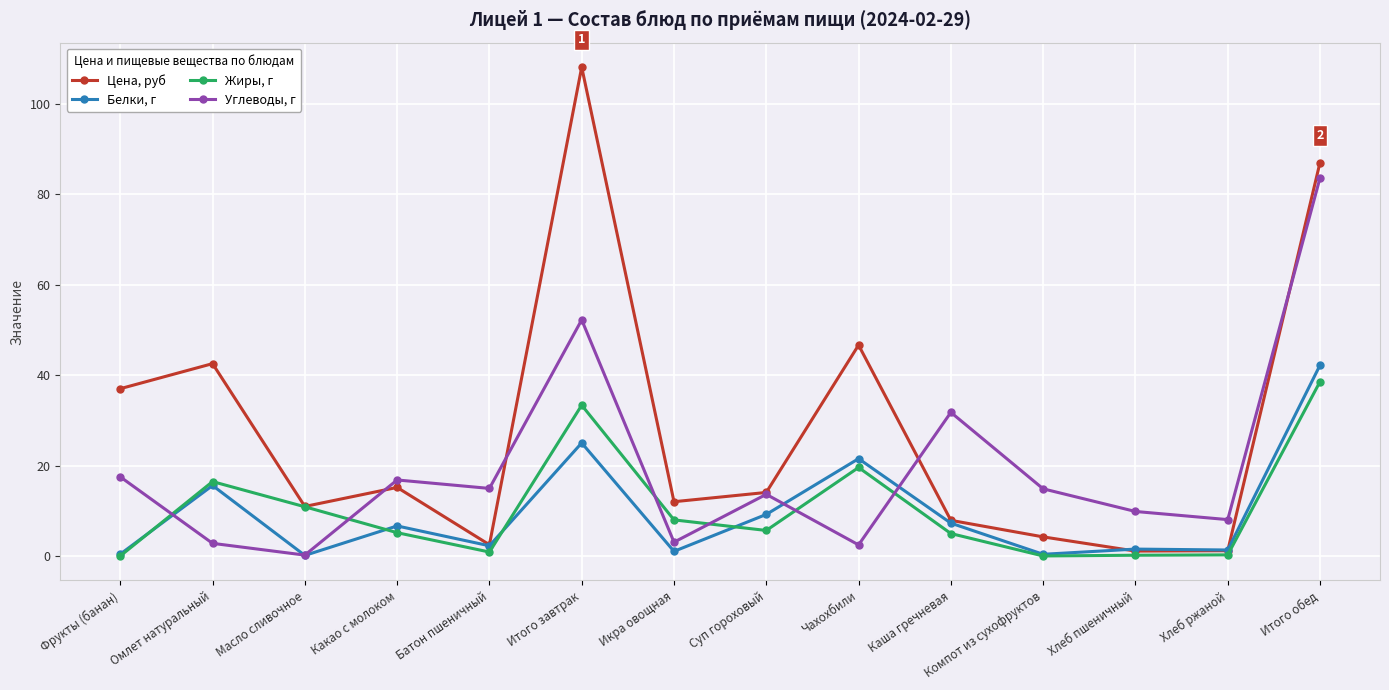

Rank the series by their maximum value, from lowest to highest.

Жиры, г, Белки, г, Углеводы, г, Цена, руб